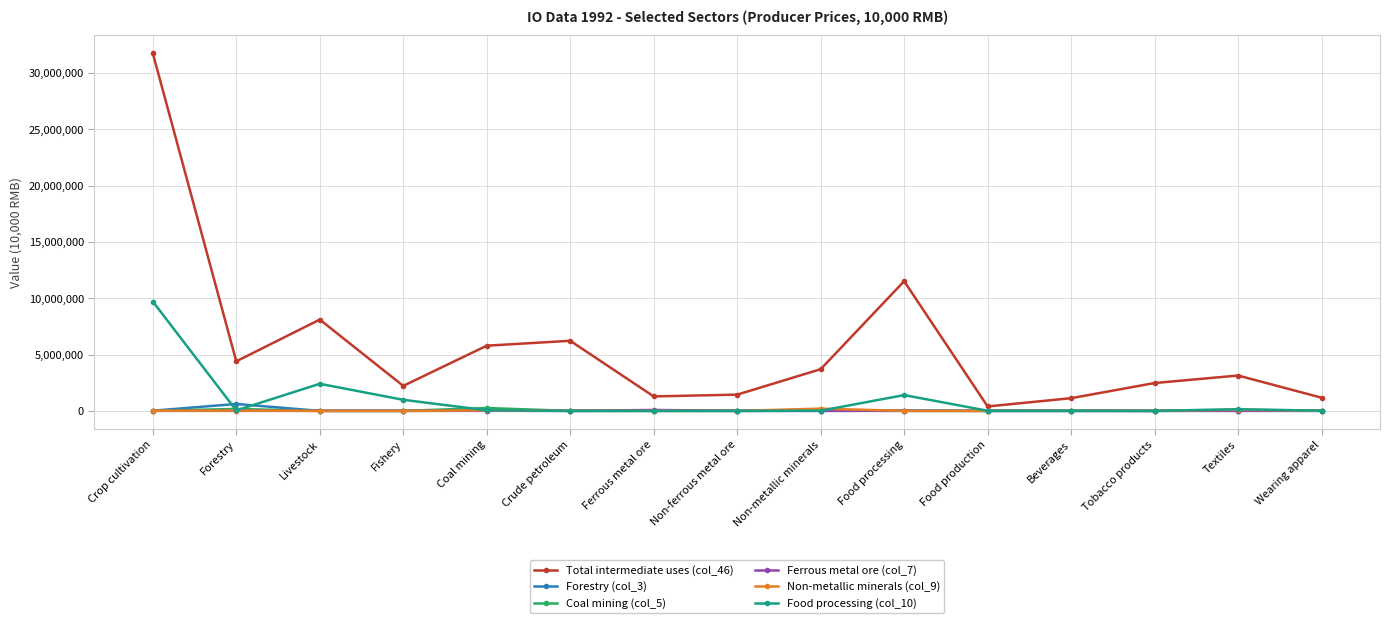

What is the label of the 2nd point from the right?

Textiles